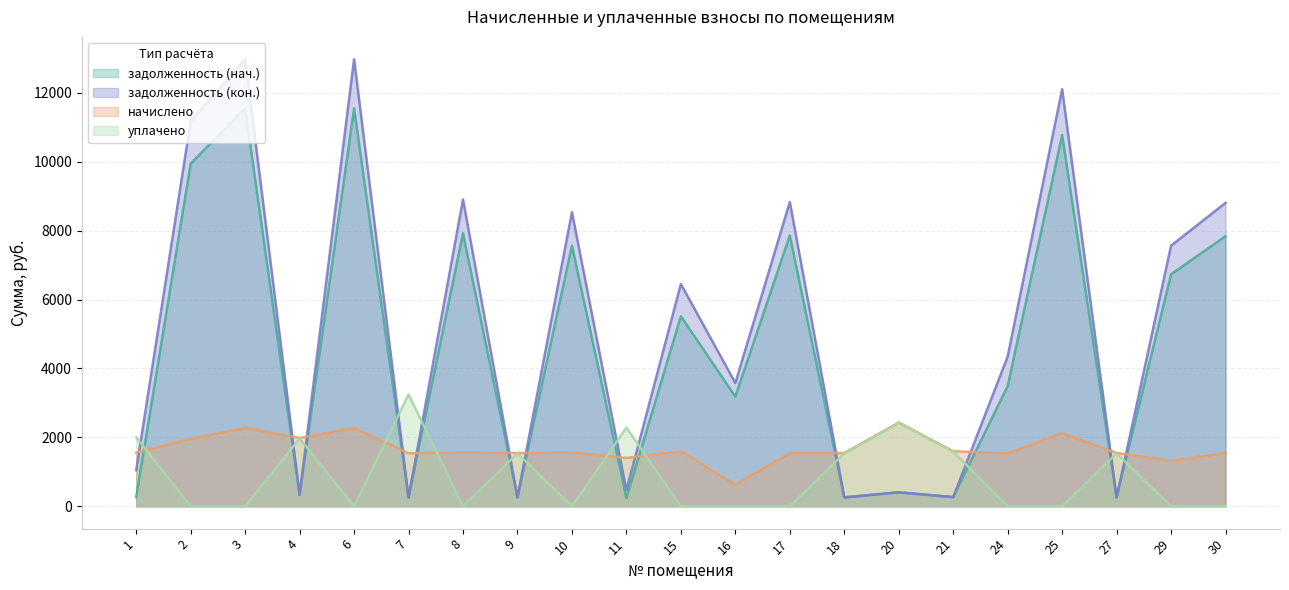

What is the difference between the maximum and second lowest values in the уплачено series?

3246.7